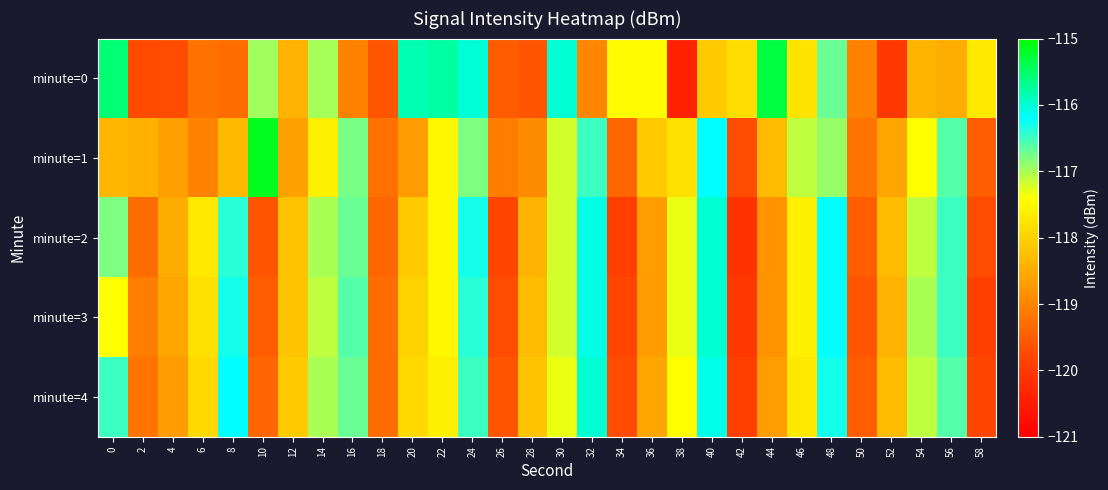

Reading left to right, transcribe all the data shown in this chart.

minute=0: 0=-115.5	2=-119.7	4=-119.7	6=-119.2	8=-119.3	10=-117.0	12=-118.4	14=-117.0	16=-119.1	18=-119.6	20=-115.9	22=-115.8	24=-116.0	26=-119.5	28=-119.6	30=-116.0	32=-119.0	34=-117.5	36=-117.4	38=-120.4	40=-118.1	42=-117.9	44=-115.3	46=-117.8	48=-116.7	50=-119.0	52=-120.0	54=-118.4	56=-118.5	58=-117.7
minute=1: 0=-118.4	2=-118.4	4=-118.7	6=-119.0	8=-118.3	10=-115.2	12=-118.6	14=-117.6	16=-116.8	18=-119.3	20=-118.7	22=-117.5	24=-116.8	26=-119.1	28=-118.9	30=-117.2	32=-116.5	34=-119.4	36=-118.1	38=-117.8	40=-116.2	42=-119.7	44=-118.3	46=-117.1	48=-116.9	50=-119.2	52=-118.6	54=-117.4	56=-116.6	58=-119.5
minute=2: 0=-116.8	2=-119.3	4=-118.5	6=-117.7	8=-116.4	10=-119.6	12=-118.2	14=-117.0	16=-116.7	18=-119.4	20=-118.1	22=-117.5	24=-116.3	26=-119.8	28=-118.4	30=-117.2	32=-116.1	34=-119.9	36=-118.7	38=-117.3	40=-116.0	42=-120.1	44=-118.8	46=-117.6	48=-116.2	50=-119.5	52=-118.3	54=-117.1	56=-116.5	58=-119.7
minute=3: 0=-117.4	2=-119.1	4=-118.6	6=-117.8	8=-116.3	10=-119.5	12=-118.2	14=-117.1	16=-116.6	18=-119.3	20=-118.0	22=-117.5	24=-116.4	26=-119.7	28=-118.3	30=-117.2	32=-116.1	34=-119.8	36=-118.7	38=-117.3	40=-116.0	42=-120.0	44=-118.8	46=-117.6	48=-116.2	50=-119.6	52=-118.4	54=-117.0	56=-116.5	58=-119.9
minute=4: 0=-116.5	2=-119.2	4=-118.7	6=-117.9	8=-116.2	10=-119.4	12=-118.1	14=-117.0	16=-116.7	18=-119.3	20=-117.9	22=-117.6	24=-116.5	26=-119.6	28=-118.2	30=-117.3	32=-116.0	34=-119.7	36=-118.6	38=-117.4	40=-116.1	42=-119.9	44=-118.7	46=-117.7	48=-116.3	50=-119.5	52=-118.3	54=-117.1	56=-116.6	58=-119.8